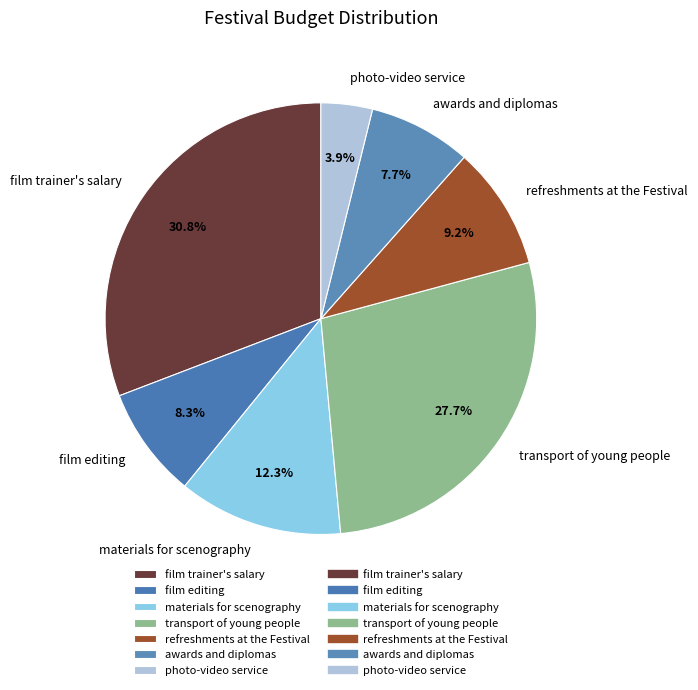

How many slices are in this pie chart?

7